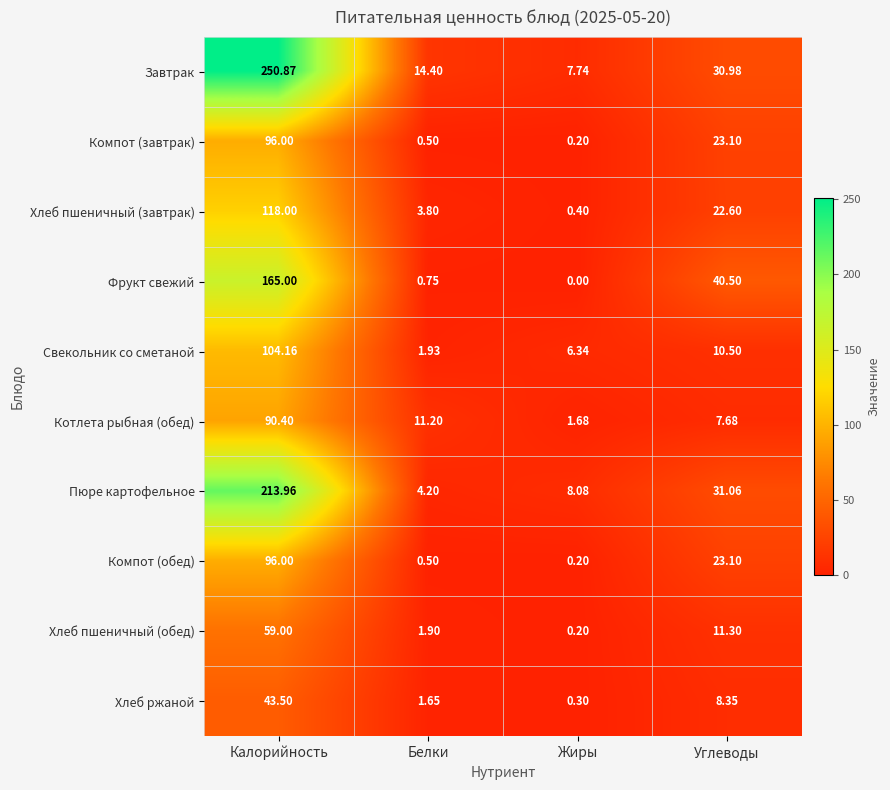

Which series has the largest total across all categories?

Завтрак